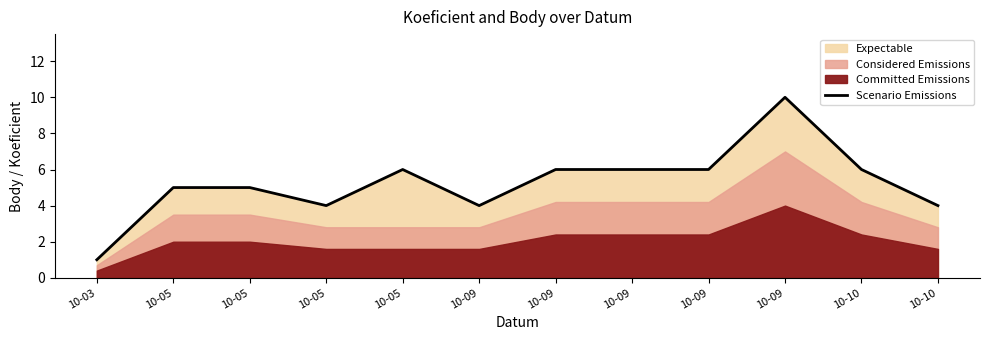

Reading left to right, list all the values displayed in this chart.

10-03=1	10-05=5	10-05=5	10-05=4	10-05=6	10-09=4	10-09=6	10-09=6	10-09=6	10-09=10	10-10=6	10-10=4